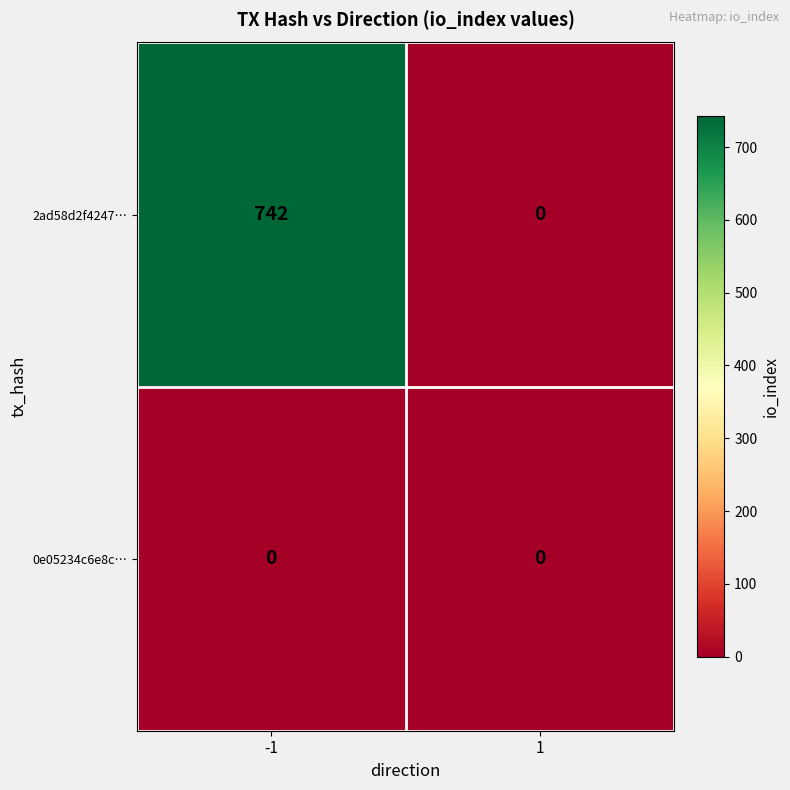

How many distinct data groups are displayed?

2